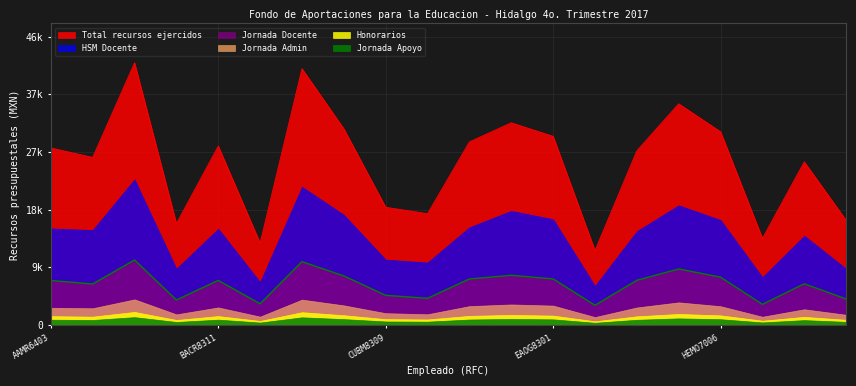

True or false: Jornada Docente and Jornada Apoyo intersect in this chart.

False